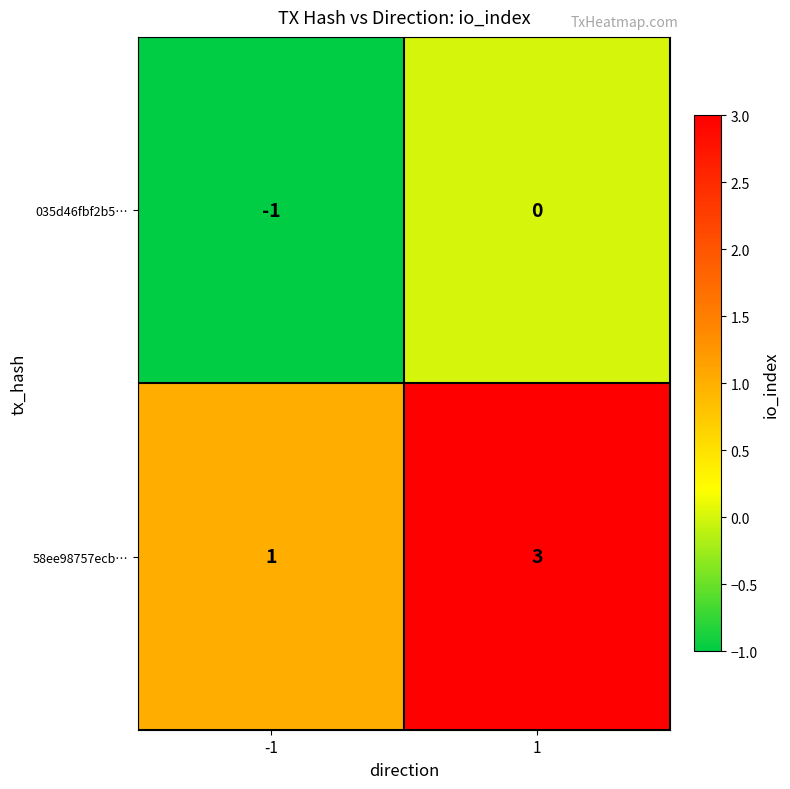

What is the sum of all 58ee98757ecb… values?

4